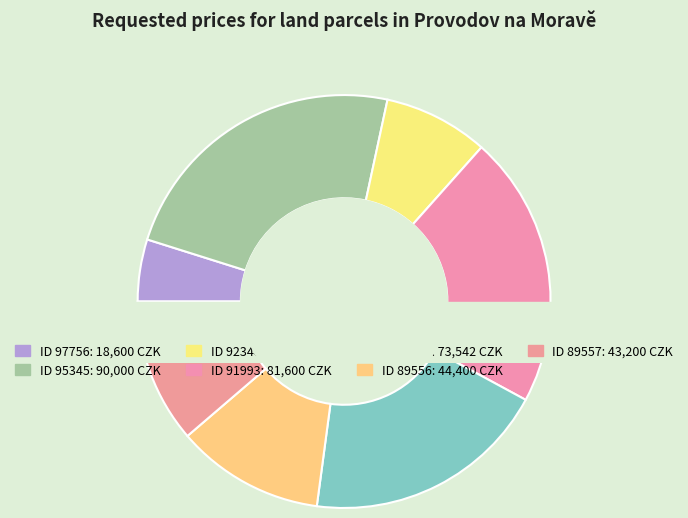

What percentage is the 89556 slice, to the nearest percent?

12%